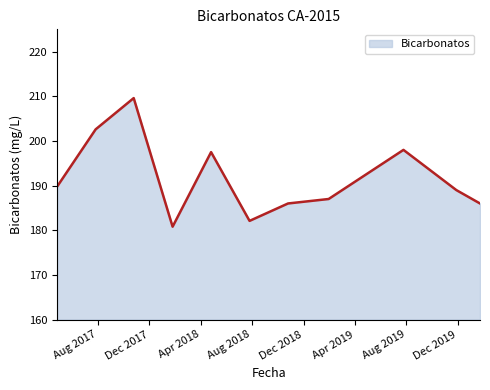

What is the difference between the maximum and minimum values?

28.8